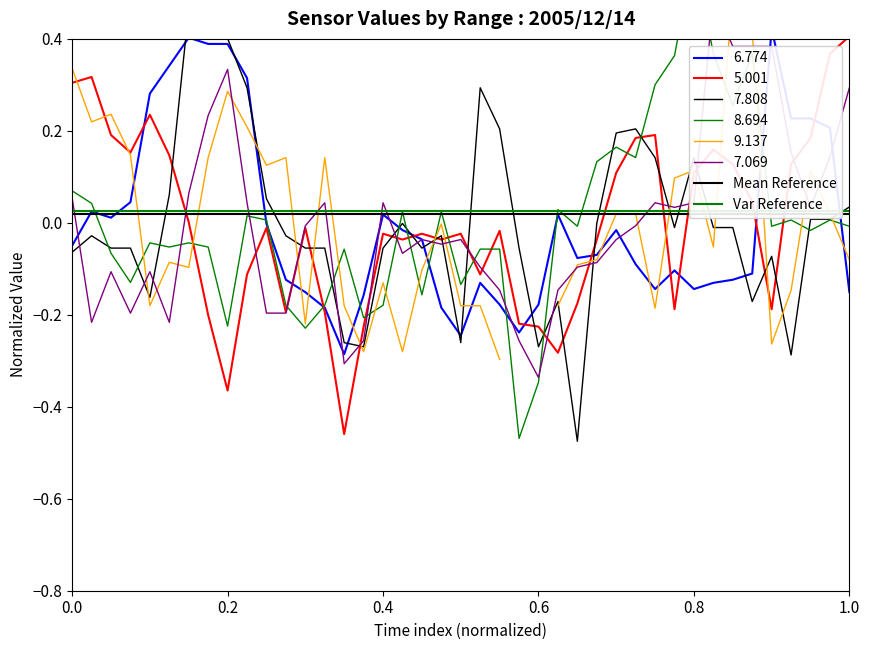

Which category has the highest value in the 5.001 series?

1.0